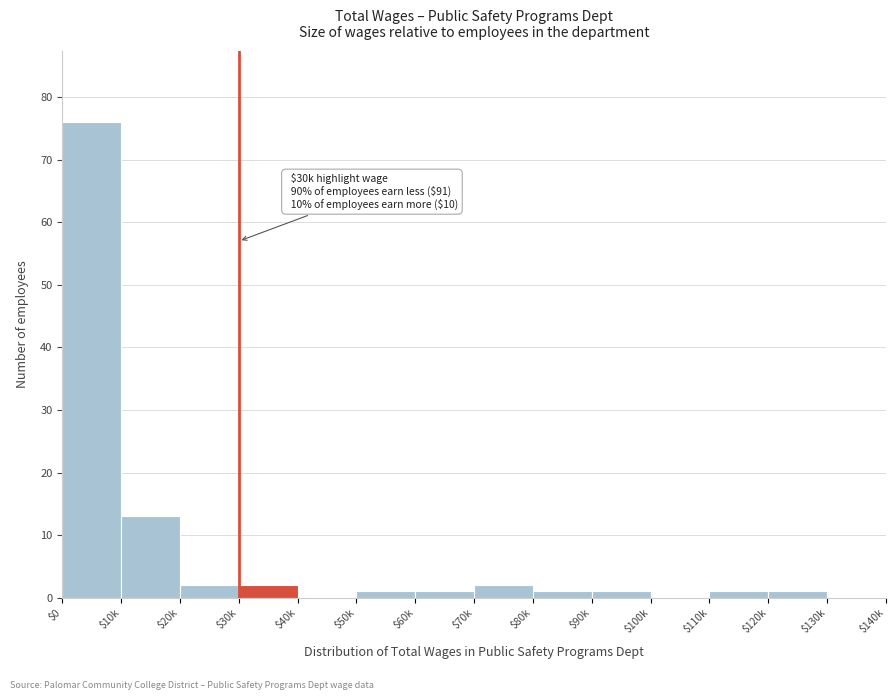

Which label corresponds to the largest value in the chart?

$0